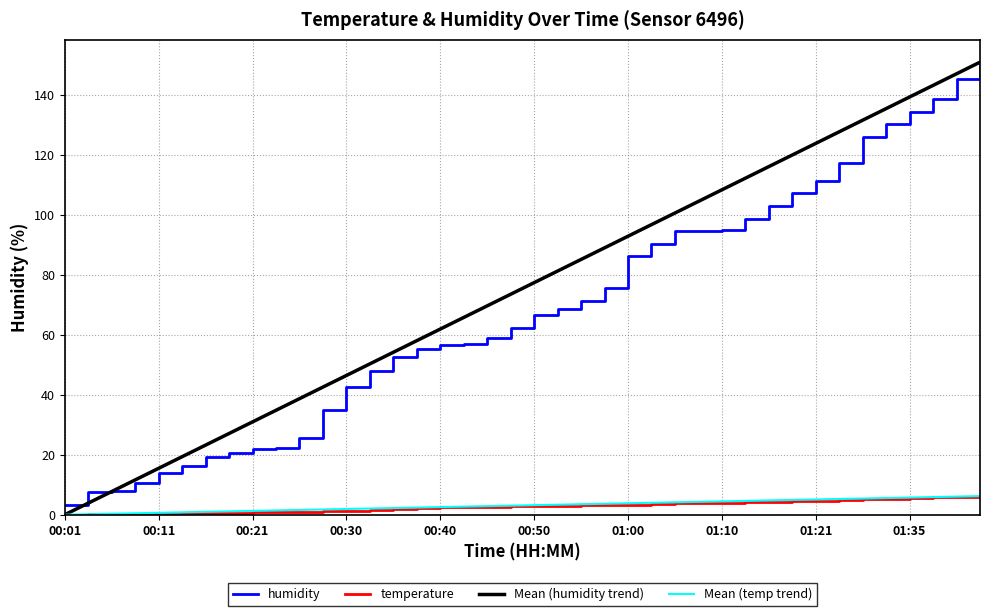

Which series has the largest range (max minus min)?

Mean (humidity trend)